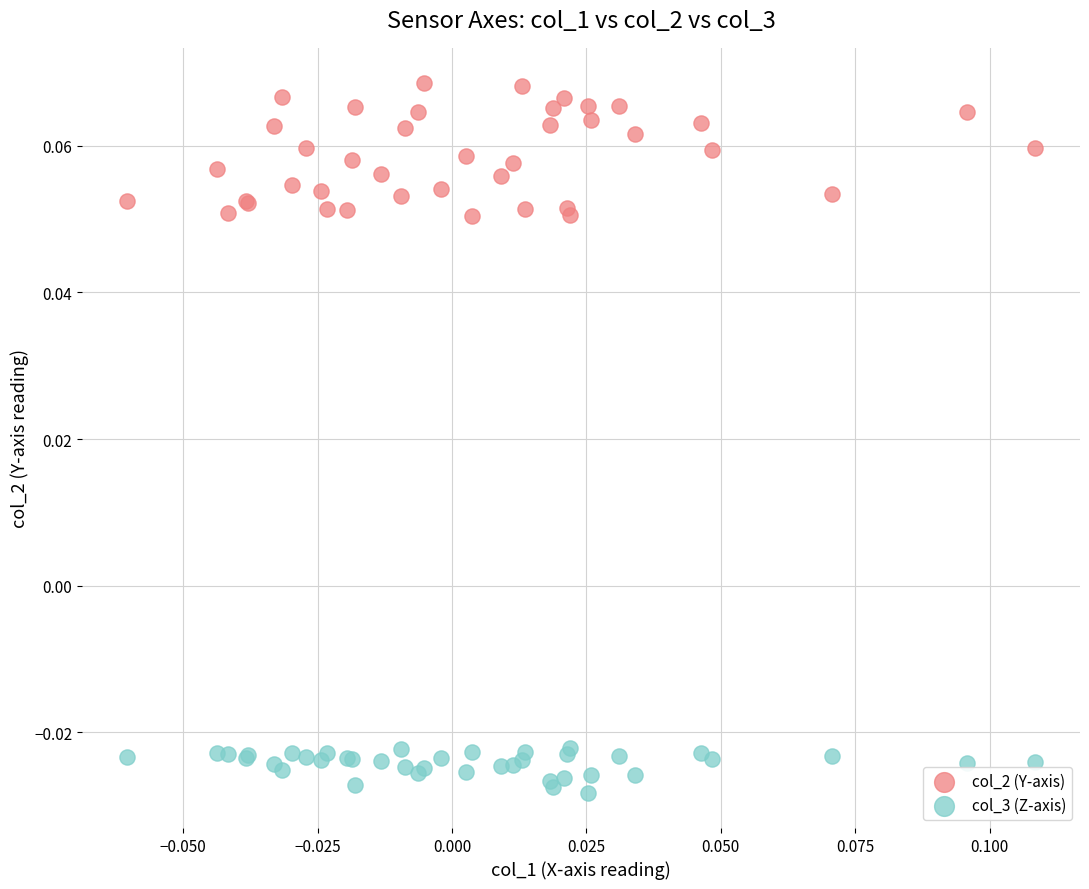

Which series contains the lowest Y value?

col_3 (Z-axis)